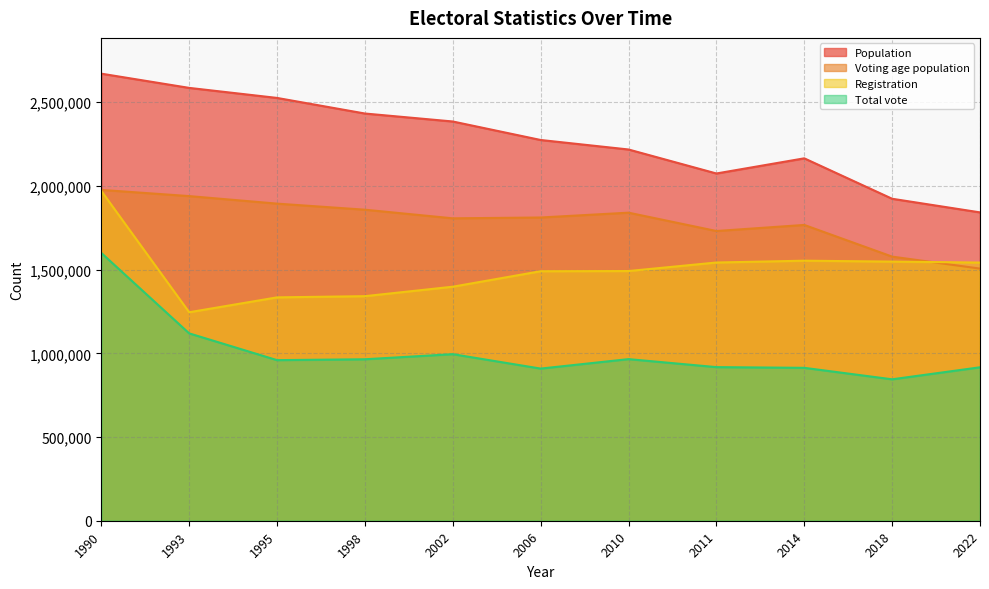

Is the value of Population at 2010 greater than the value of Total vote at 1995?

Yes